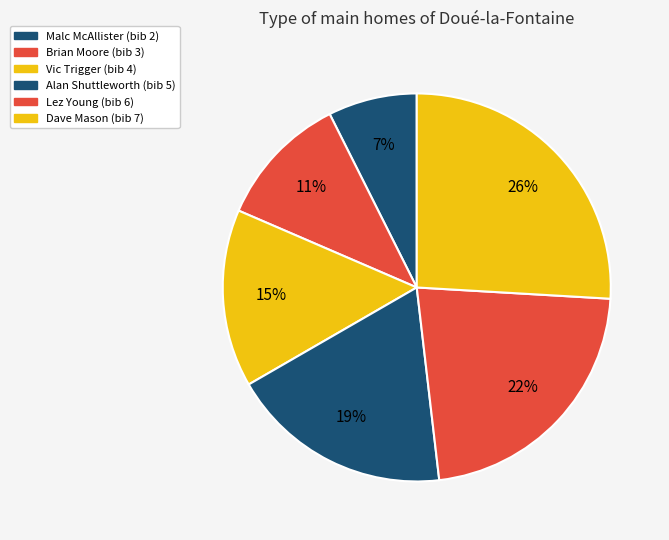

How many segments does this pie chart have?

6